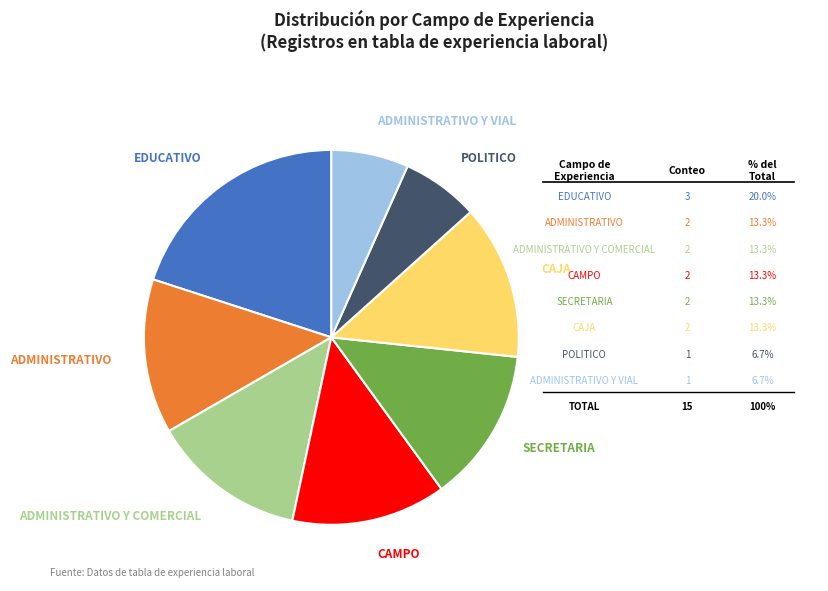

Is there a majority slice in this chart?

No